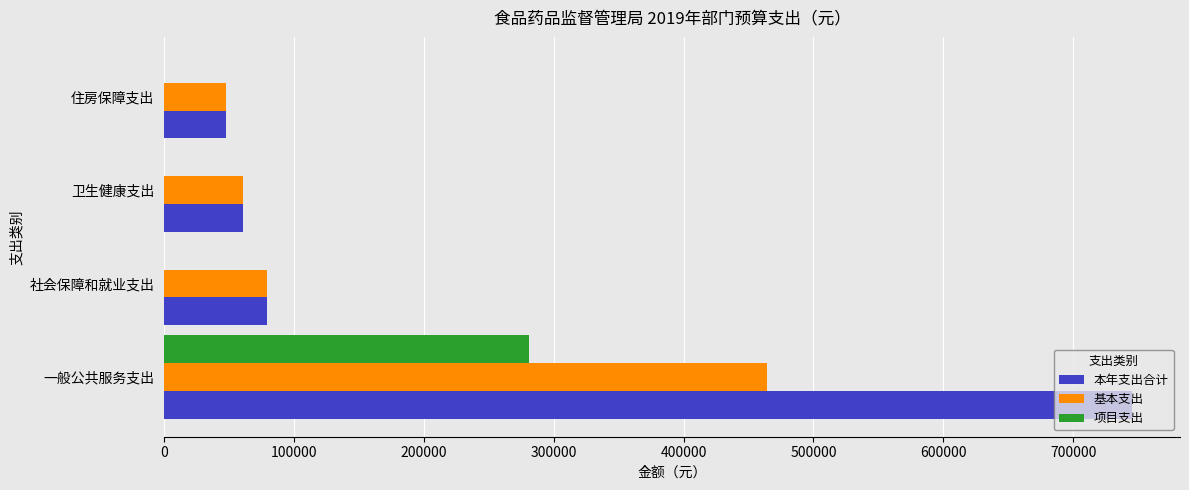

What are all the series names shown in the legend?

本年支出合计, 基本支出, 项目支出